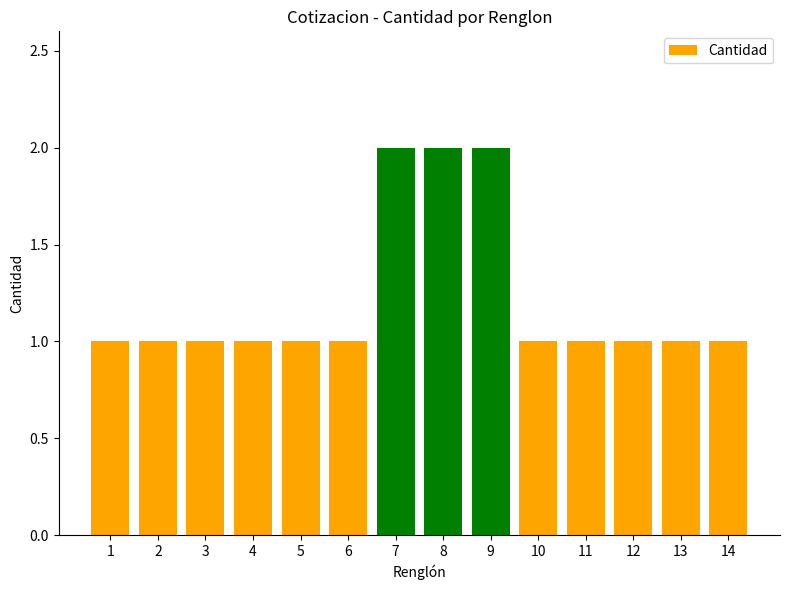

What is the value of the 13th bar from the left?

1